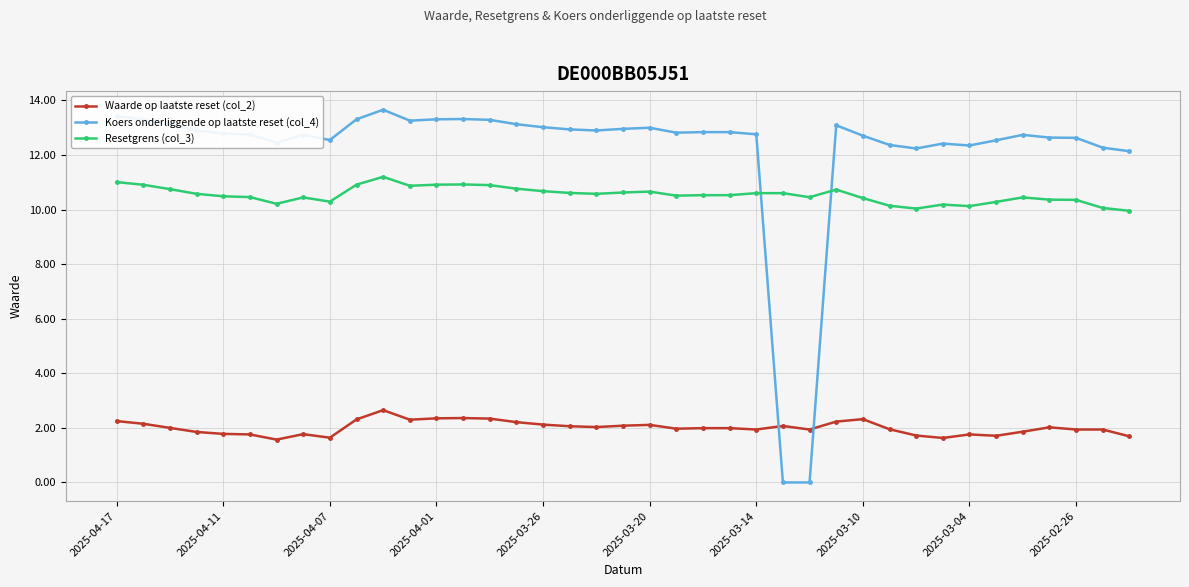

What is the minimum value for Resetgrens (col_3)?

10.0